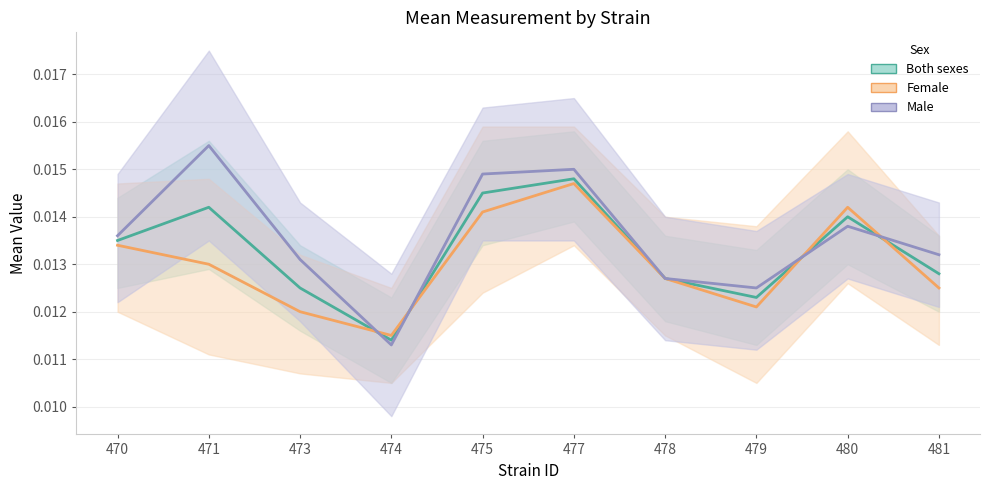

Count the Female (Estimate) values in the range 0 to 1.

10